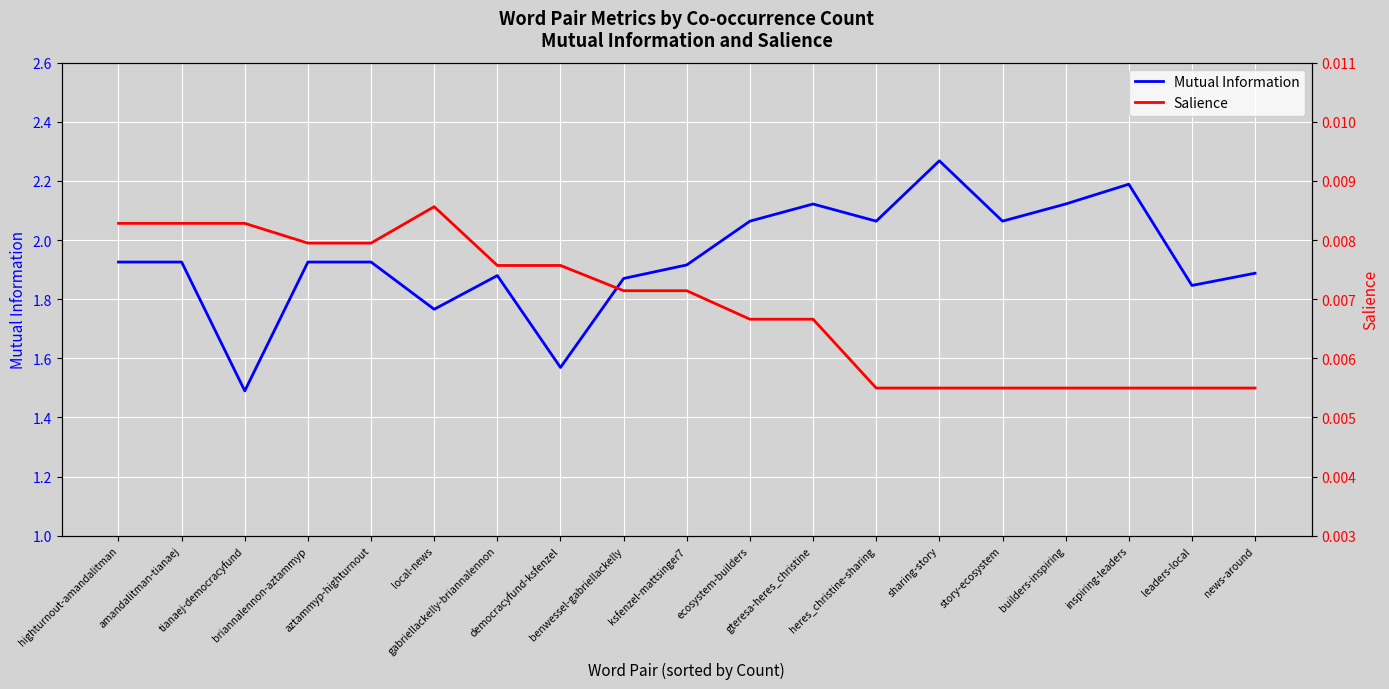

Reading left to right, what are all the values shown in this chart?

Mutual Information: highturnout-amandalitman=1.9	amandalitman-tianaej=1.9	tianaej-democracyfund=1.5	briannalennon-aztammyp=1.9	aztammyp-highturnout=1.9	local-news=1.8	gabriellackelly-briannalennon=1.9	democracyfund-ksfenzel=1.6	benwessel-gabriellackelly=1.9	ksfenzel-mattsinger7=1.9	ecosystem-builders=2.1	gteresa-heres_christine=2.1	heres_christine-sharing=2.1	sharing-story=2.3	story-ecosystem=2.1	builders-inspiring=2.1	inspiring-leaders=2.2	leaders-local=1.8	news-around=1.9
Salience: highturnout-amandalitman=0.0	amandalitman-tianaej=0.0	tianaej-democracyfund=0.0	briannalennon-aztammyp=0.0	aztammyp-highturnout=0.0	local-news=0.0	gabriellackelly-briannalennon=0.0	democracyfund-ksfenzel=0.0	benwessel-gabriellackelly=0.0	ksfenzel-mattsinger7=0.0	ecosystem-builders=0.0	gteresa-heres_christine=0.0	heres_christine-sharing=0.0	sharing-story=0.0	story-ecosystem=0.0	builders-inspiring=0.0	inspiring-leaders=0.0	leaders-local=0.0	news-around=0.0